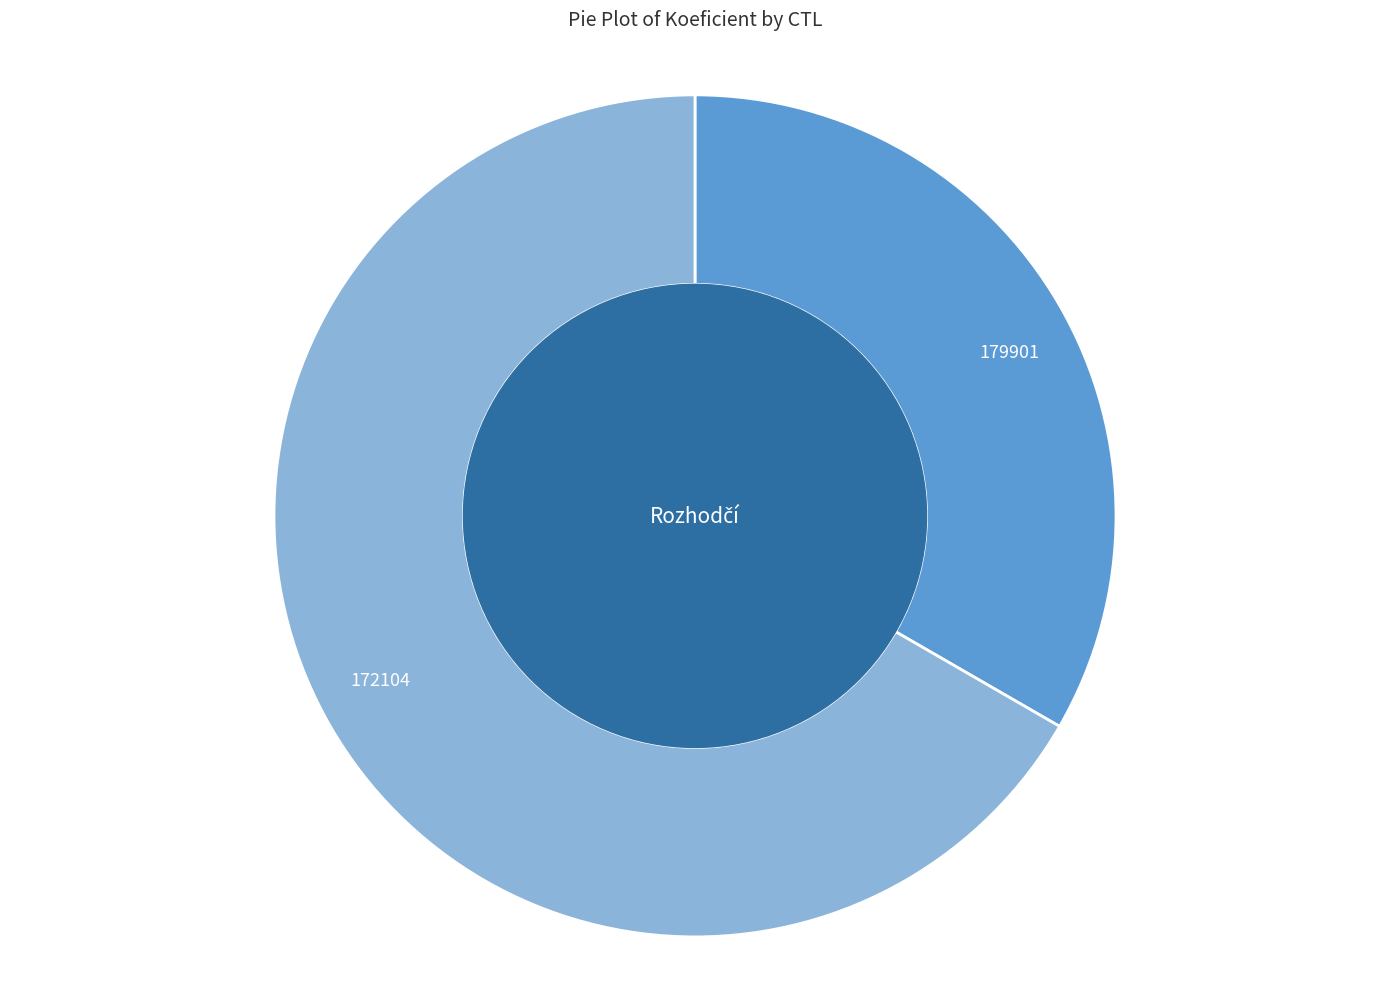

Is 179901 the majority of the pie?

No